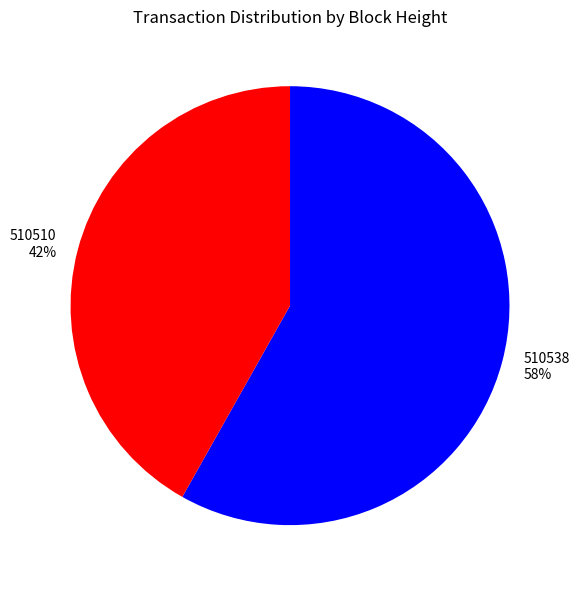

How many slices are in this pie chart?

2